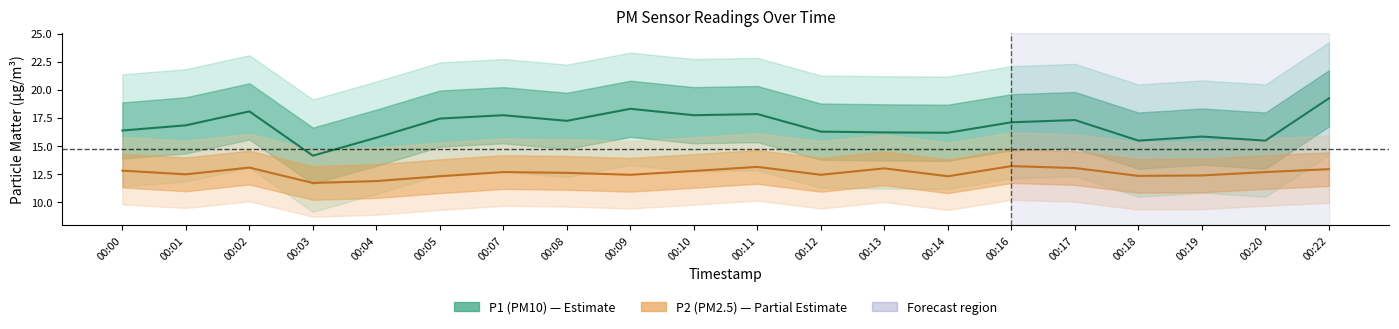

At which category is the sum across all series the highest?

00:22